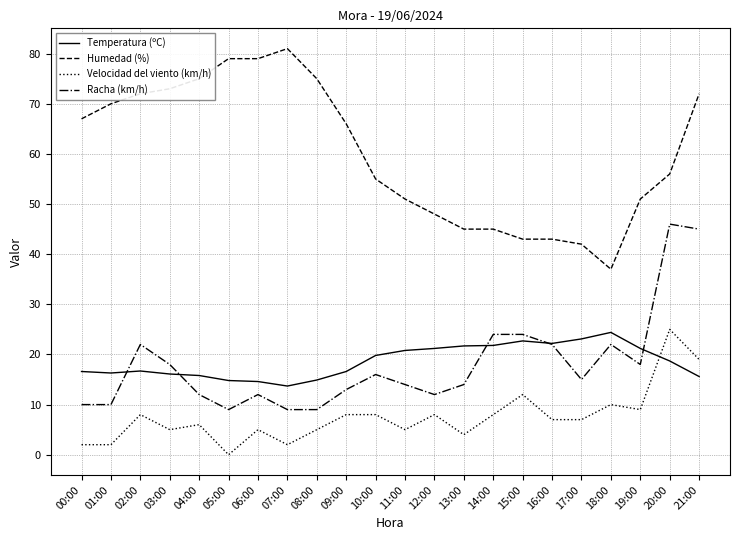

True or false: Humedad (%) and Velocidad del viento (km/h) intersect in this chart.

False